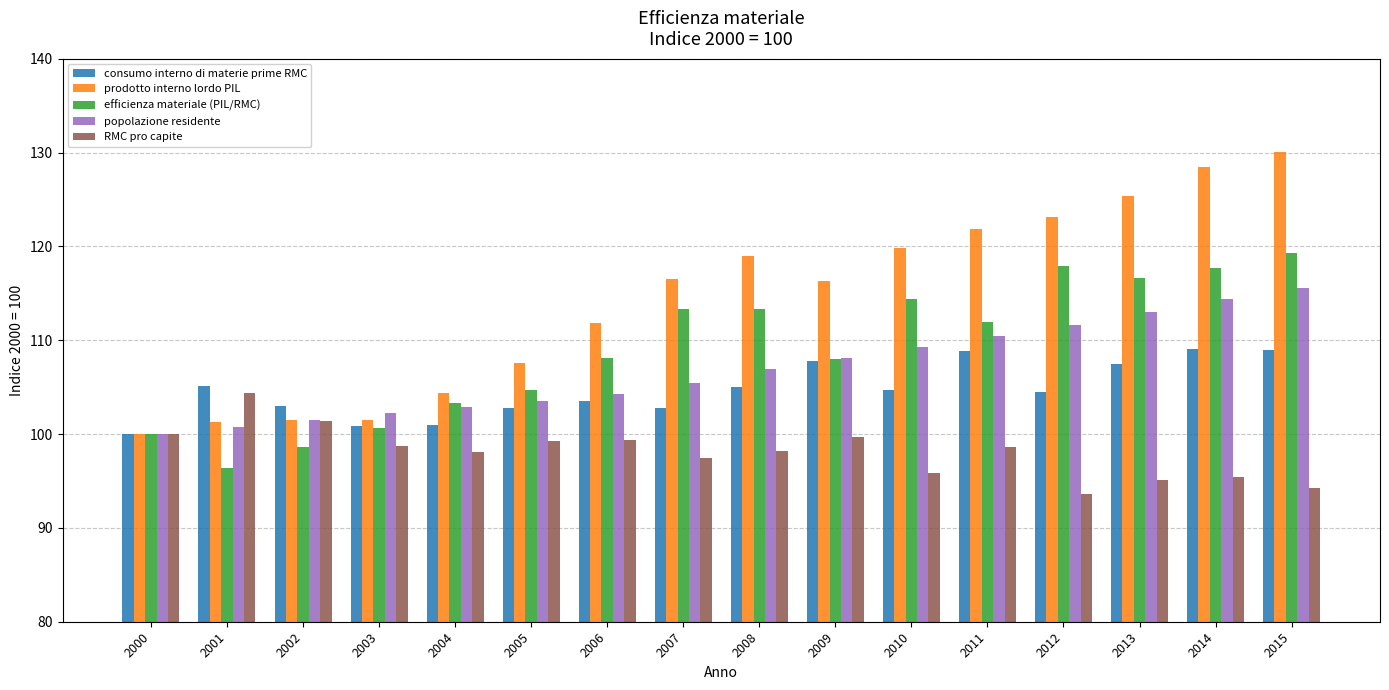

What value does the efficienza materiale (PIL/RMC) series have at 2005?

104.7